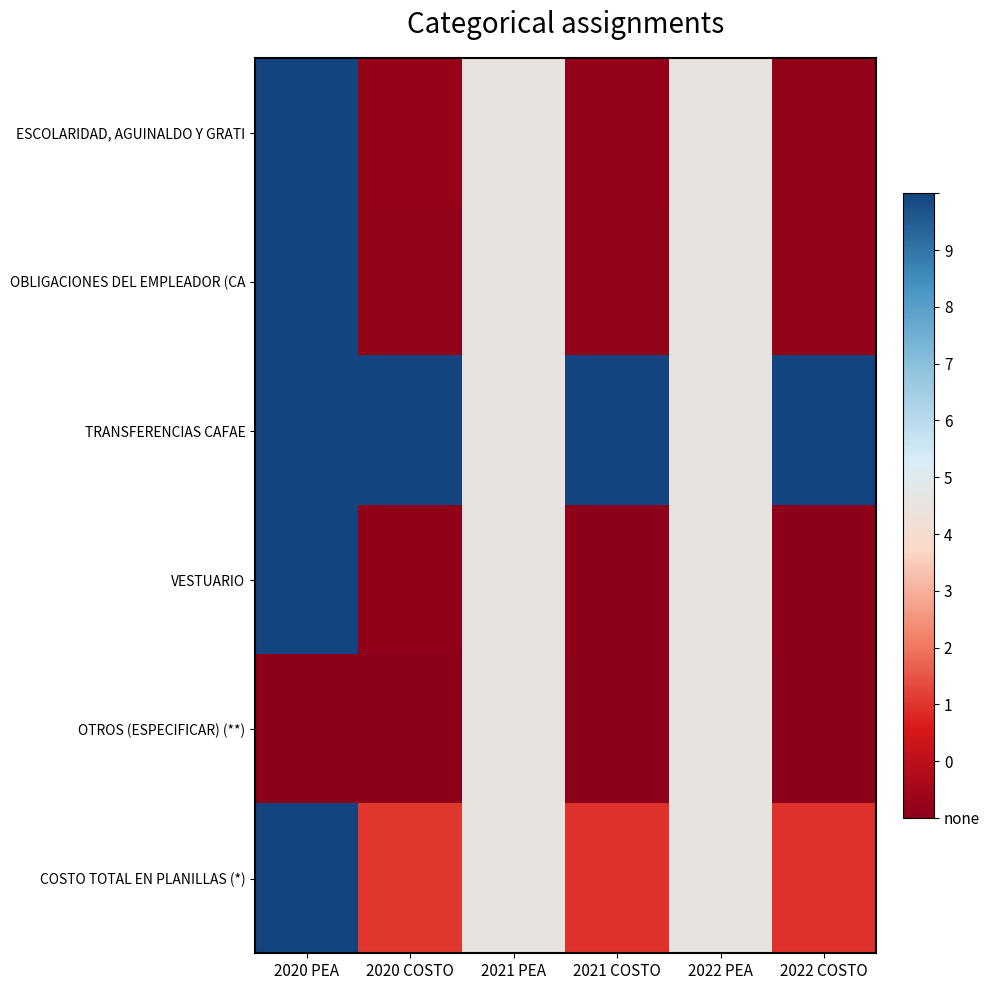

At 2022 PEA, list the series in order from largest to smallest.

ESCOLARIDAD, AGUINALDO Y GRATI, OBLIGACIONES DEL EMPLEADOR (CA, TRANSFERENCIAS CAFAE, VESTUARIO, OTROS (ESPECIFICAR) (**), COSTO TOTAL EN PLANILLAS (*)